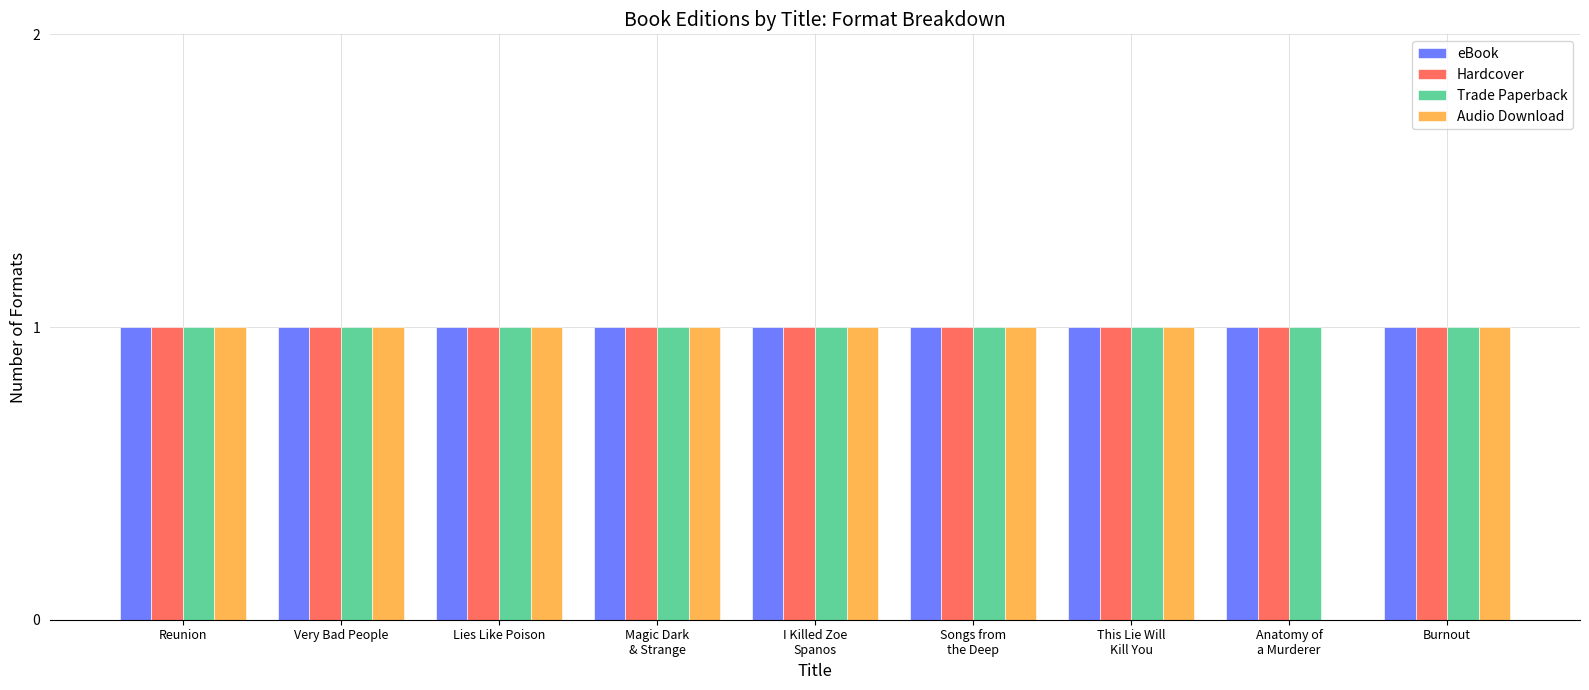

What is the sum of all Audio Download values?

8